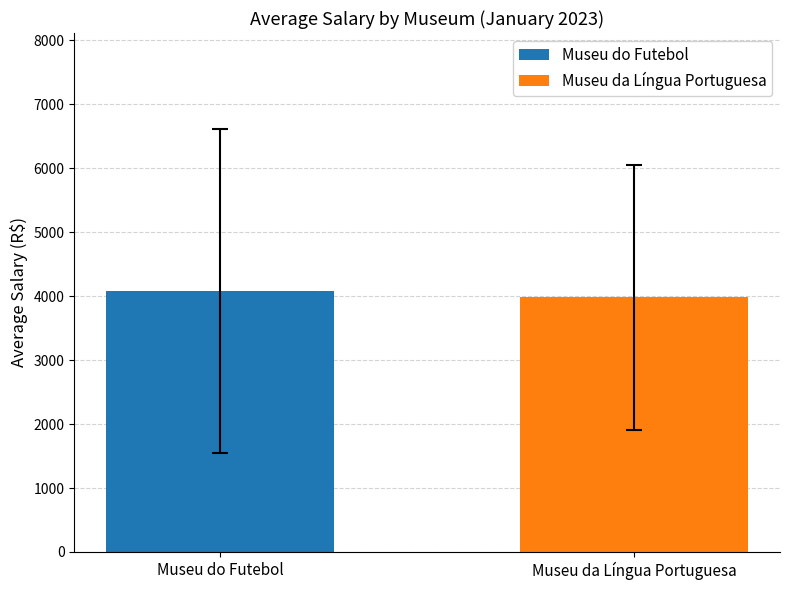

What is the maximum value for Museu do Futebol?

4084.0